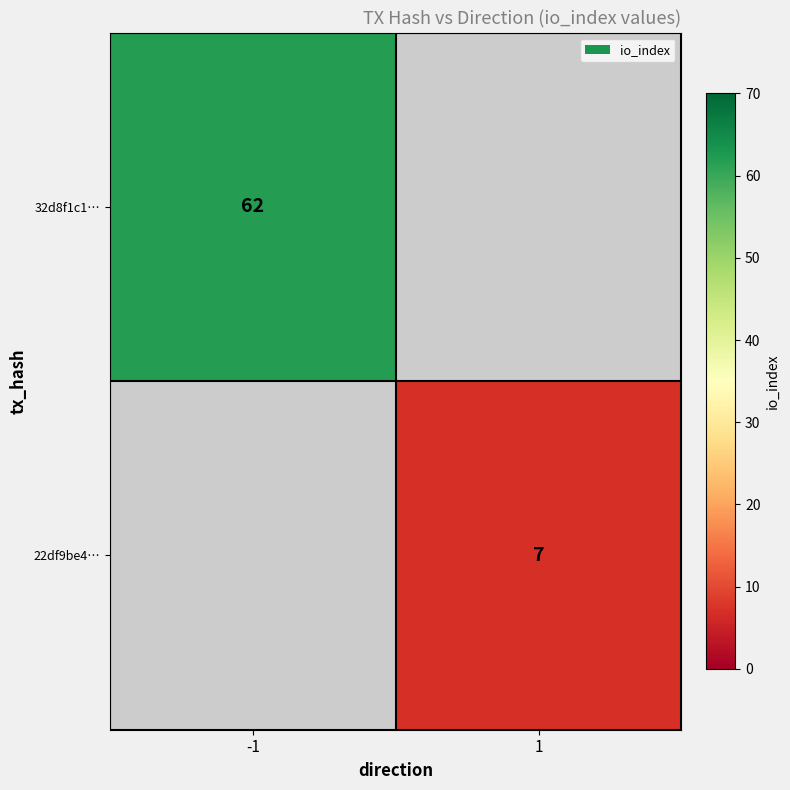

The 32d8f1c1… series shows 36 at -1. True or false?

False